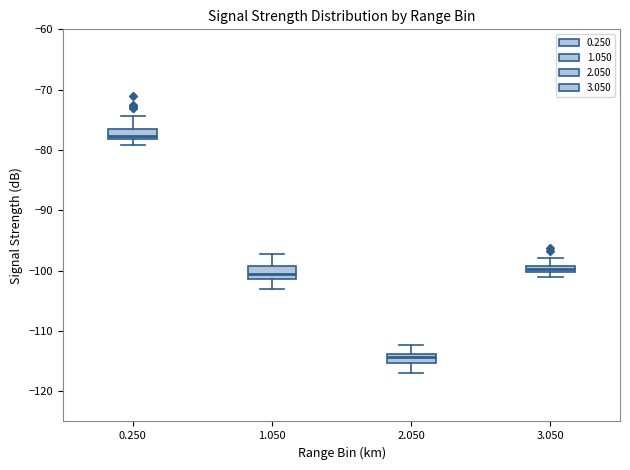

Where is the lower edge of the box at x = 2.050 on the y-axis? The values are not printed on the chart, so give them approximately, as read against the axis.

-115